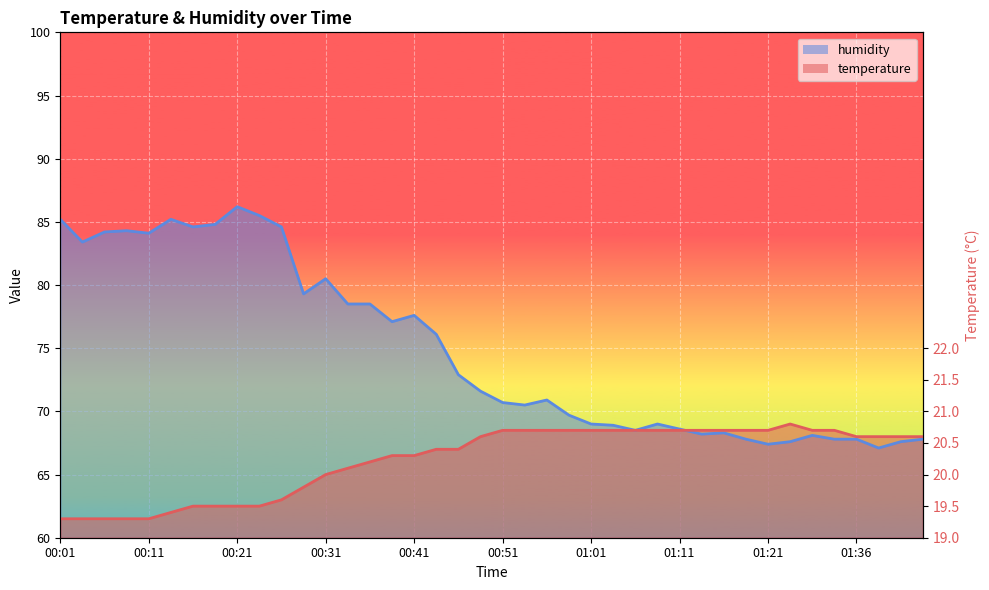

What is the spread (max minus min) of values at 00:36?

12.5